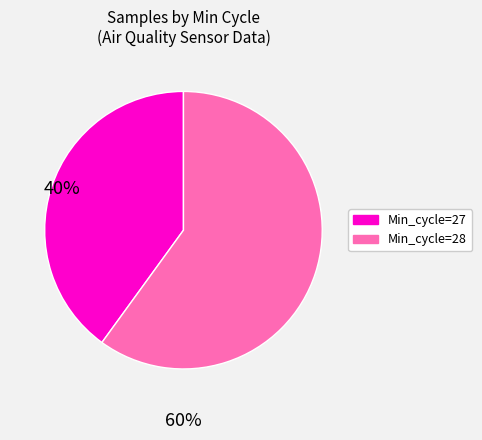

Count the number of slices in the pie.

2